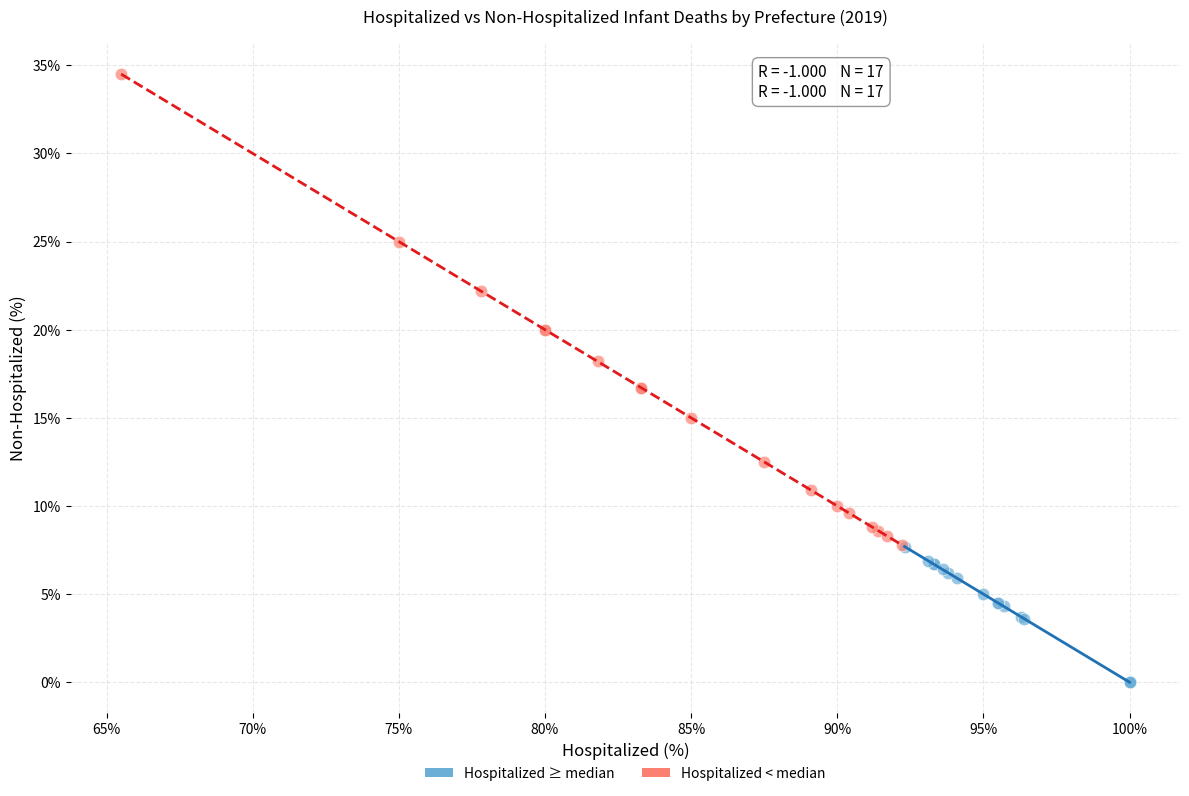

Which series has the largest Y range (max minus min)?

Hospitalized < median